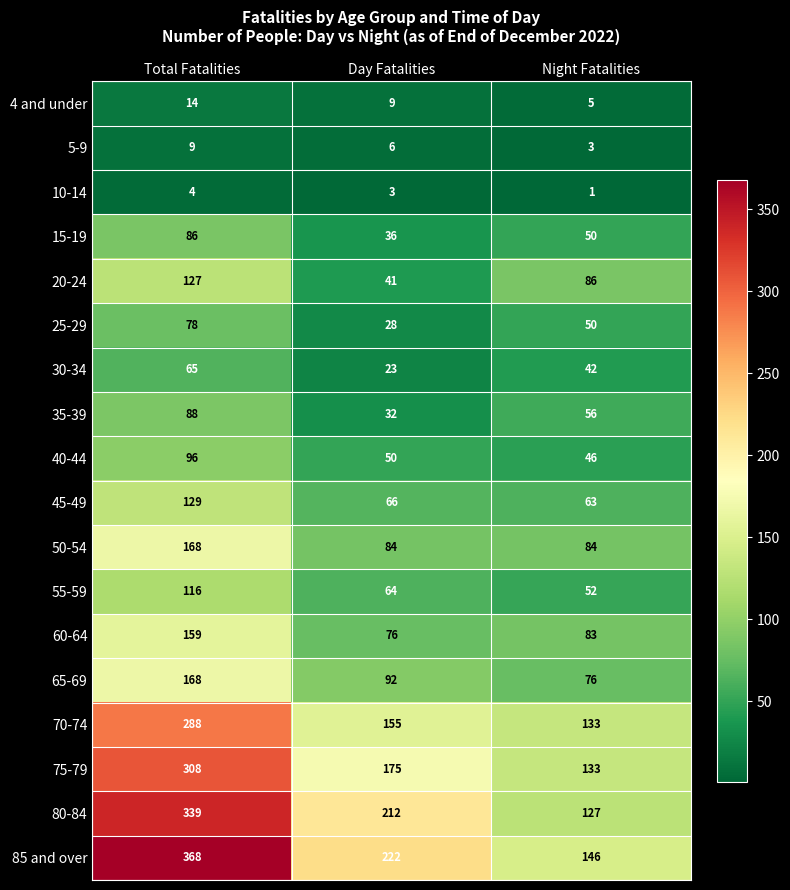

How many data points in 10-14 are less than 3?

1